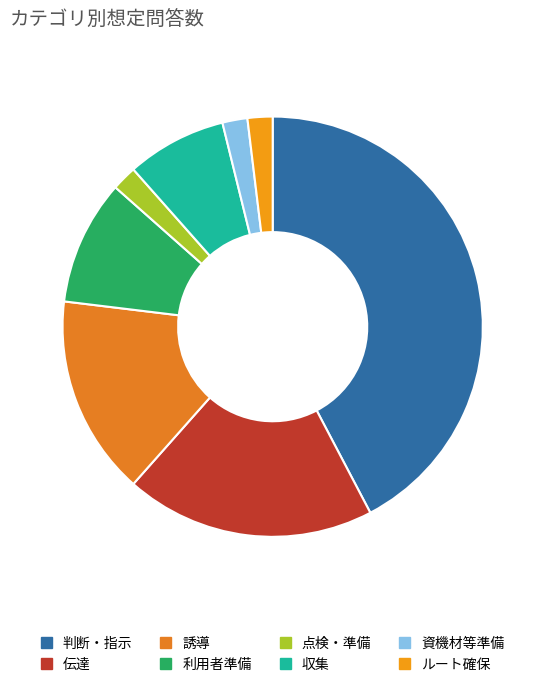

What percentage is NOT represented by ルート確保?

98.1%